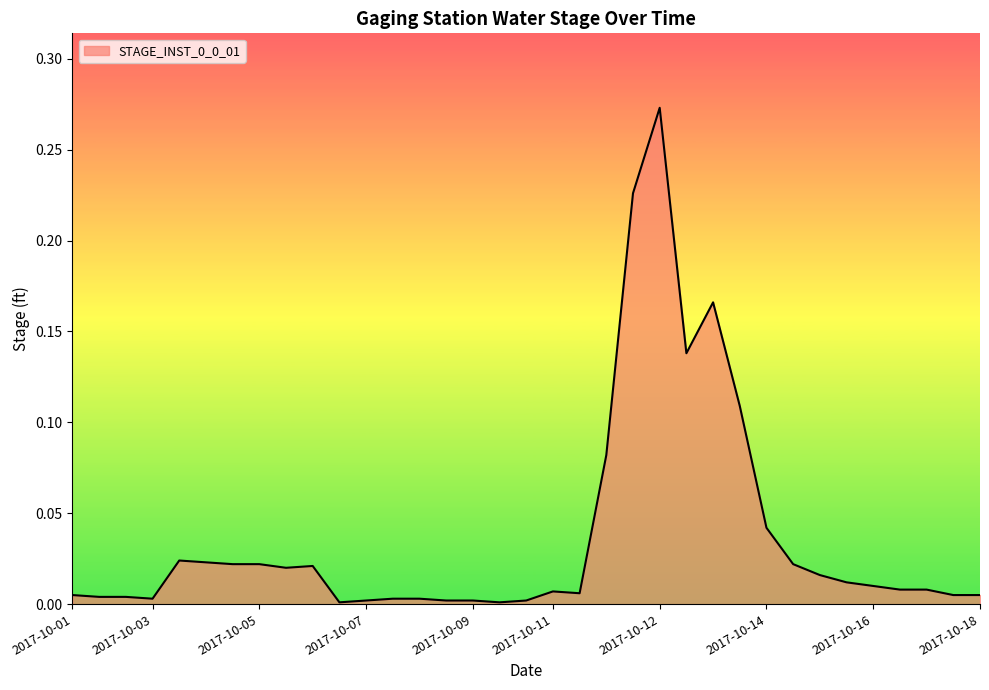

Where is the first local minimum?

2017-10-03